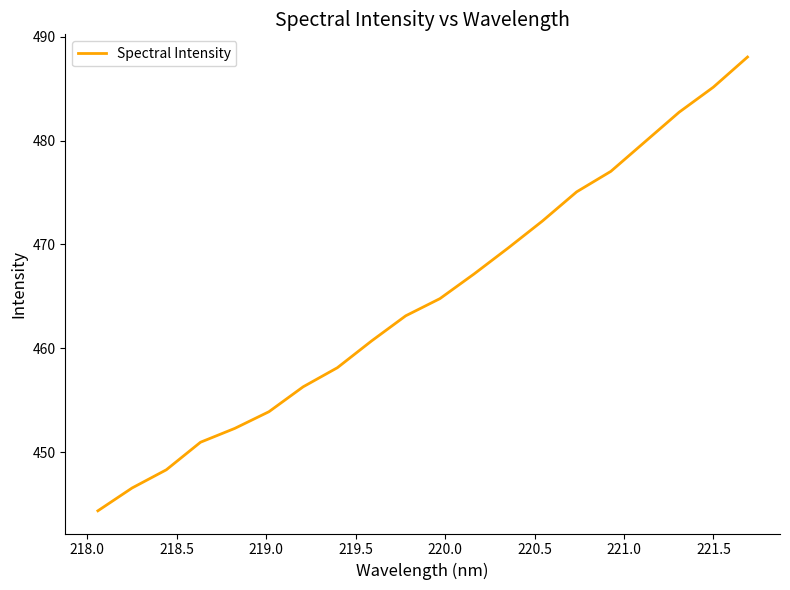

What is the difference between the maximum and minimum values?

43.7